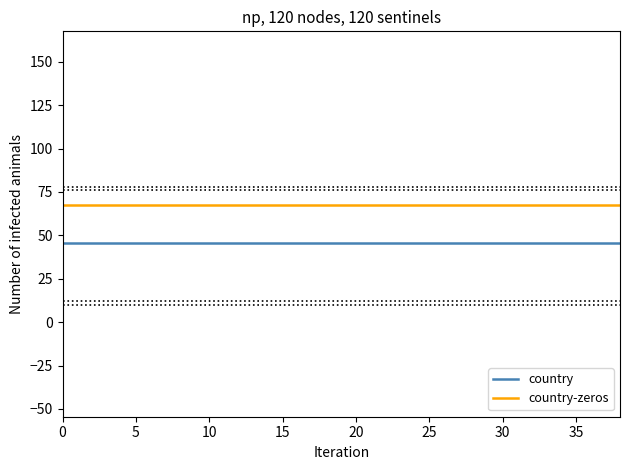

True or false: country and country-zeros cross at least once.

False